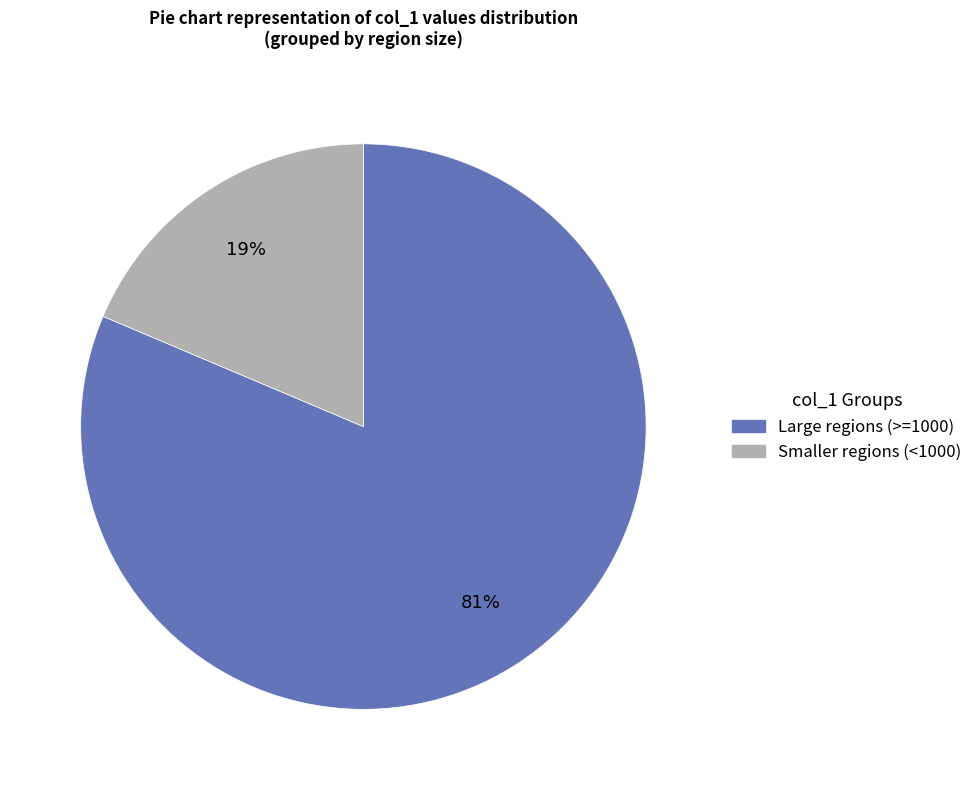

Count the number of slices in the pie.

2